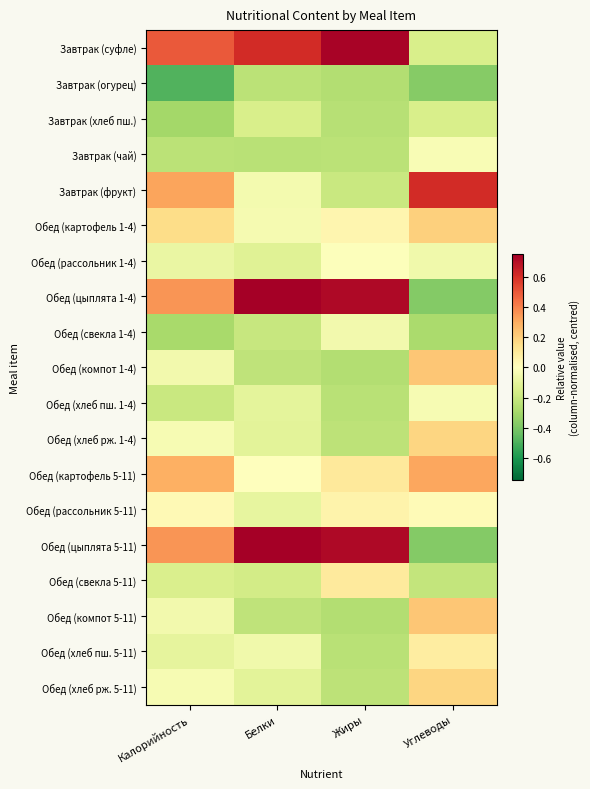

Which label corresponds to the largest value in the chart?

Белки